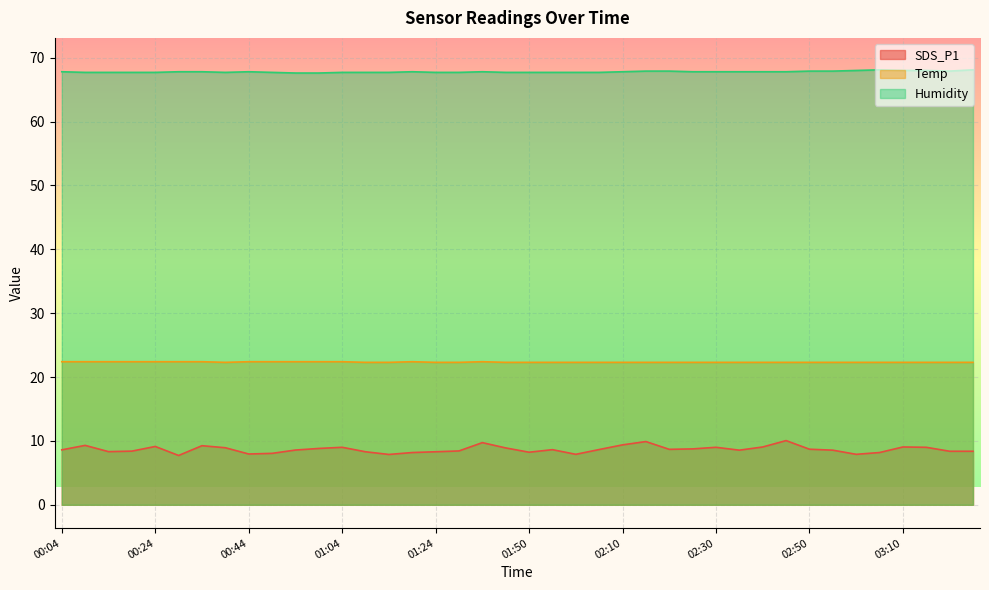

How many values in the SDS_P1 series are below 8?

5